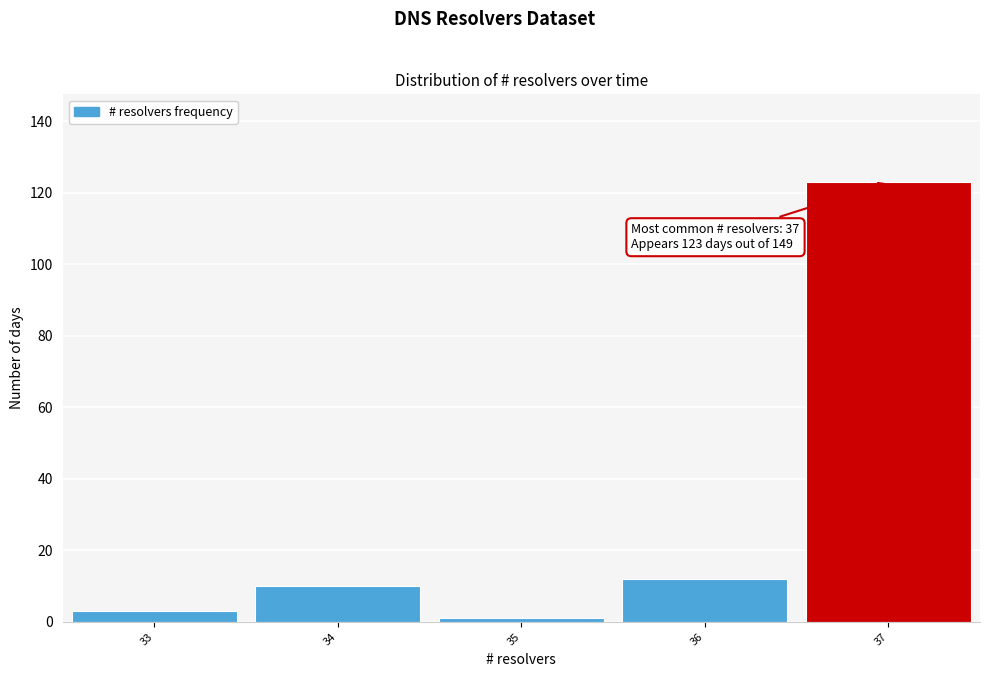

Which range on the x-axis has the tallest bar?

36.5 to 37.5